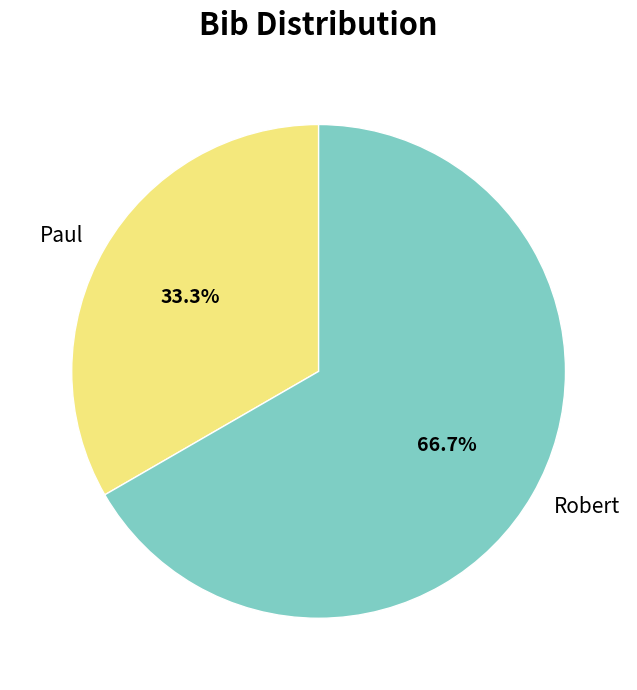

Which slice is the largest?

Robert